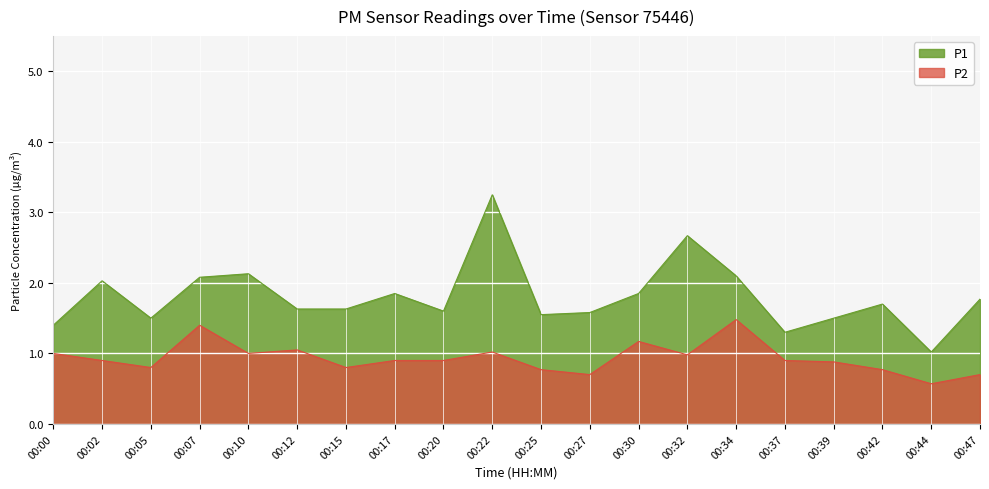

What is the difference between the maximum and minimum values in the P2 series?

0.9